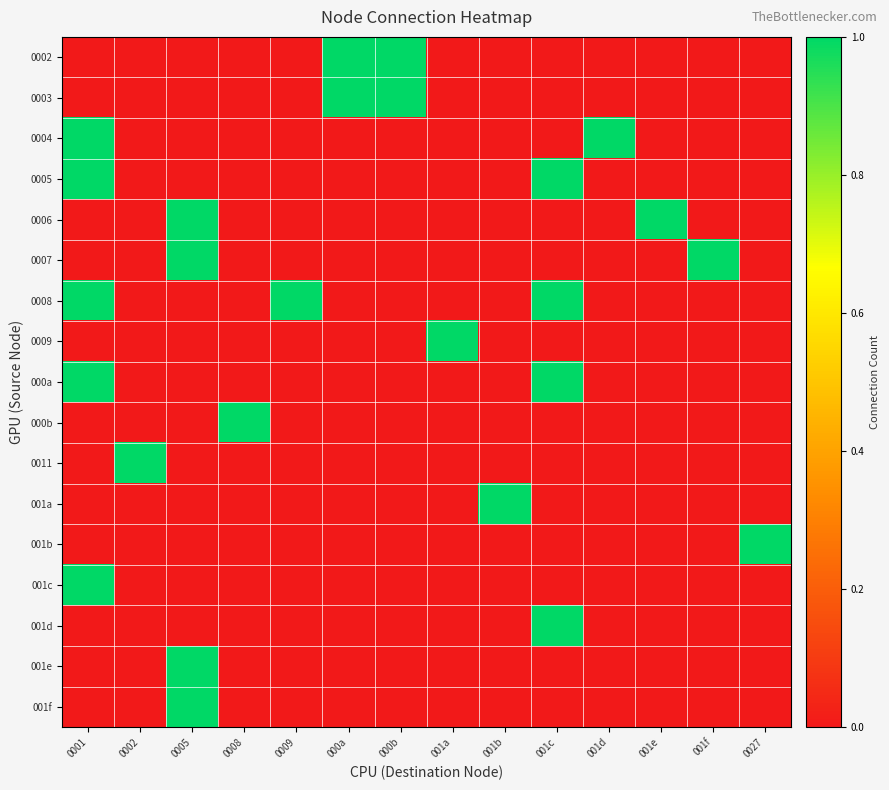

At which category is the sum across all series the highest?

0001